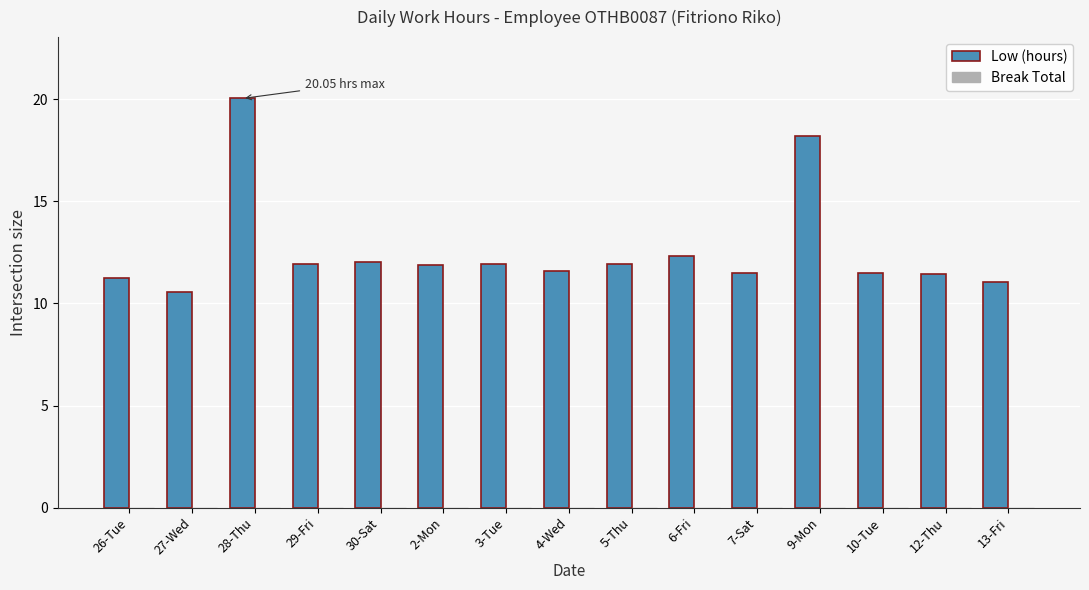

How many bars are there in total?

15